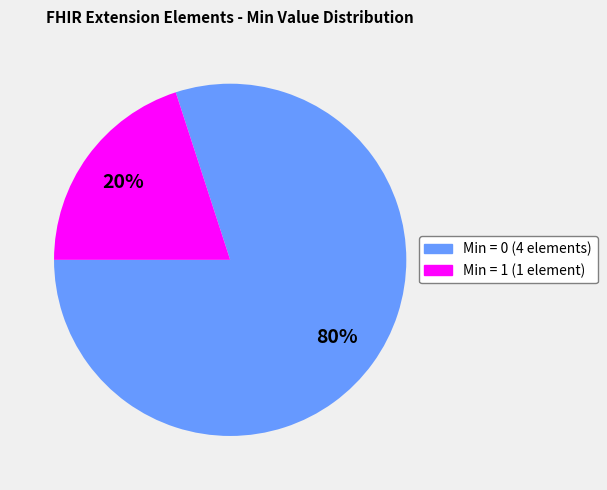

Is there any slice that represents more than half of the pie?

Yes